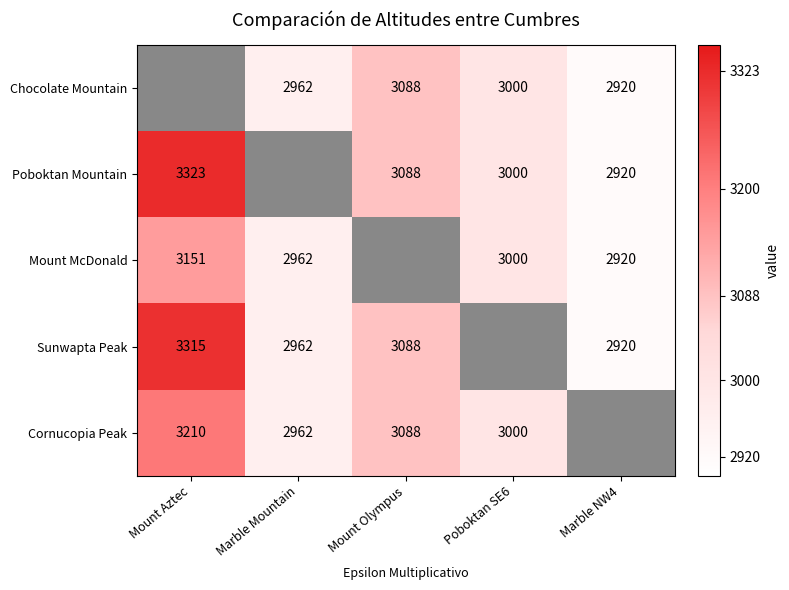

At which category is the sum across all series the highest?

Mount Aztec